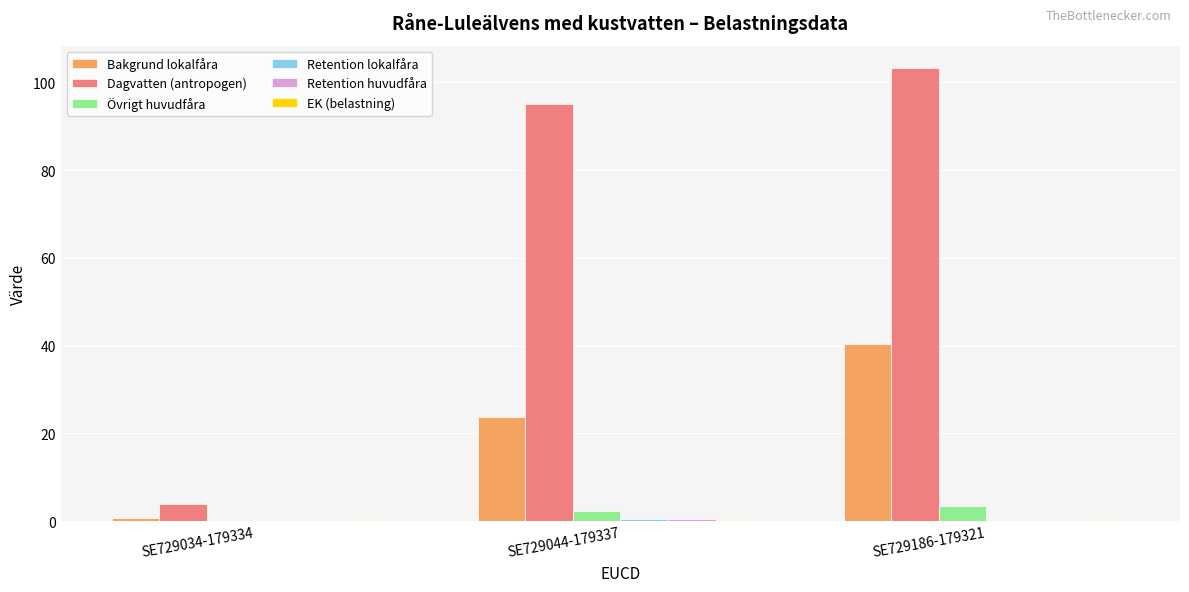

What is the sum of all Dagvatten (antropogen) values?

202.2